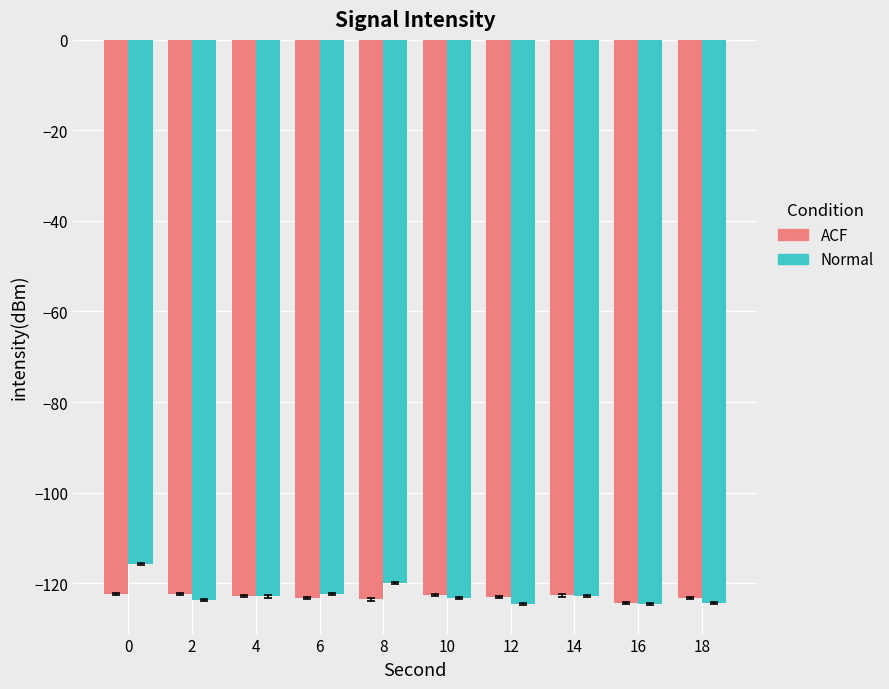

The value of Normal at 10 is -73.4. True or false?

False